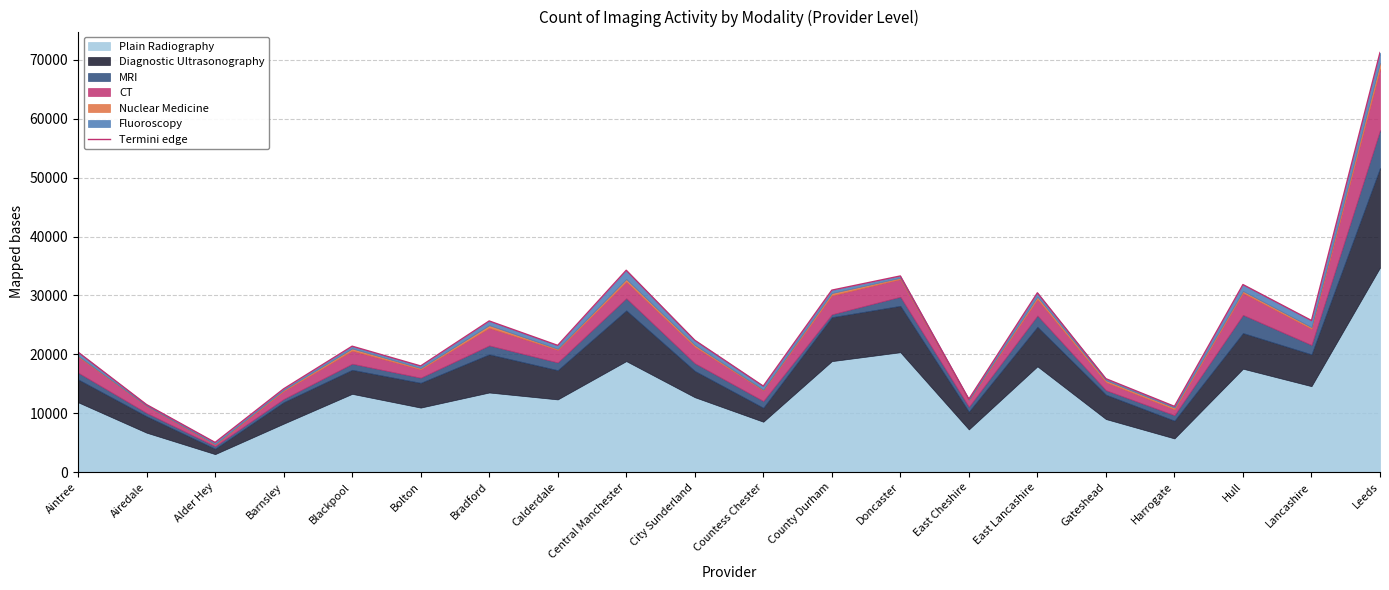

What is the maximum value shown in the chart?

71255